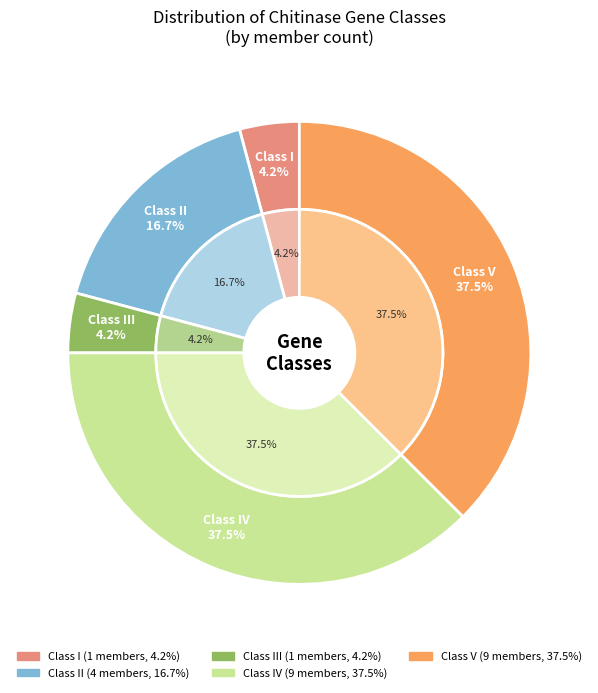

To the nearest percent, what is the difference between the V and I slice percentages?

33%